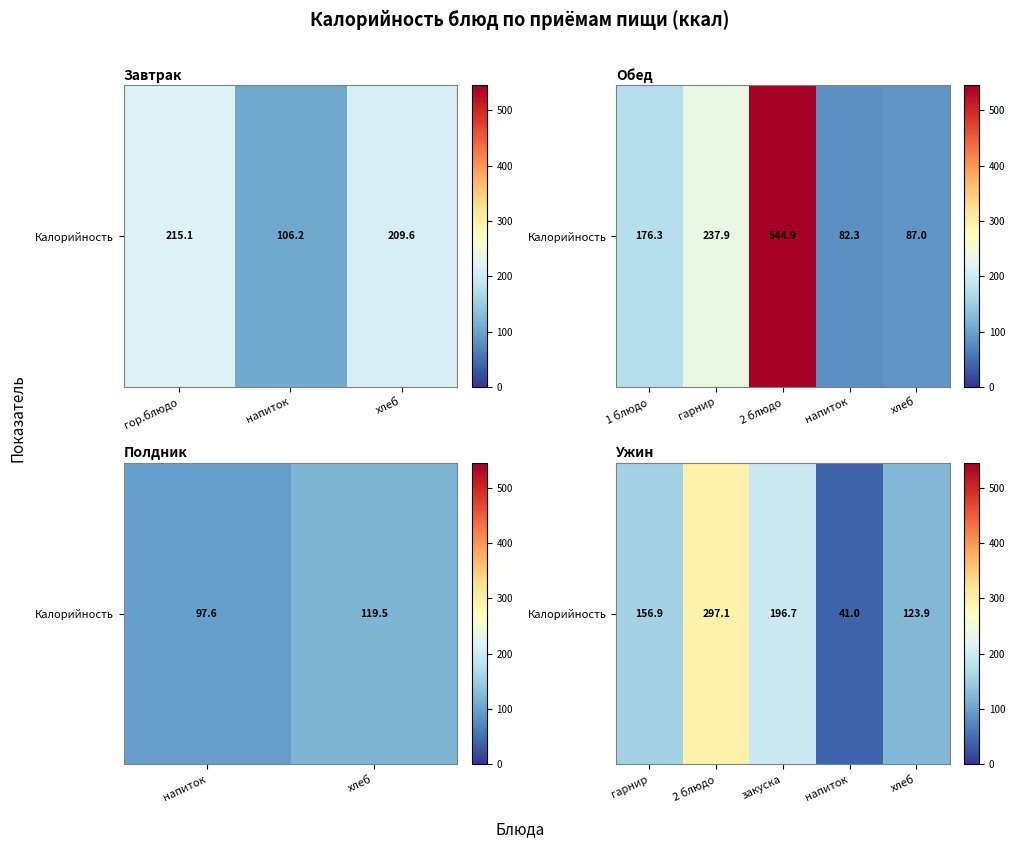

Which category has the lowest value across all series?

напиток